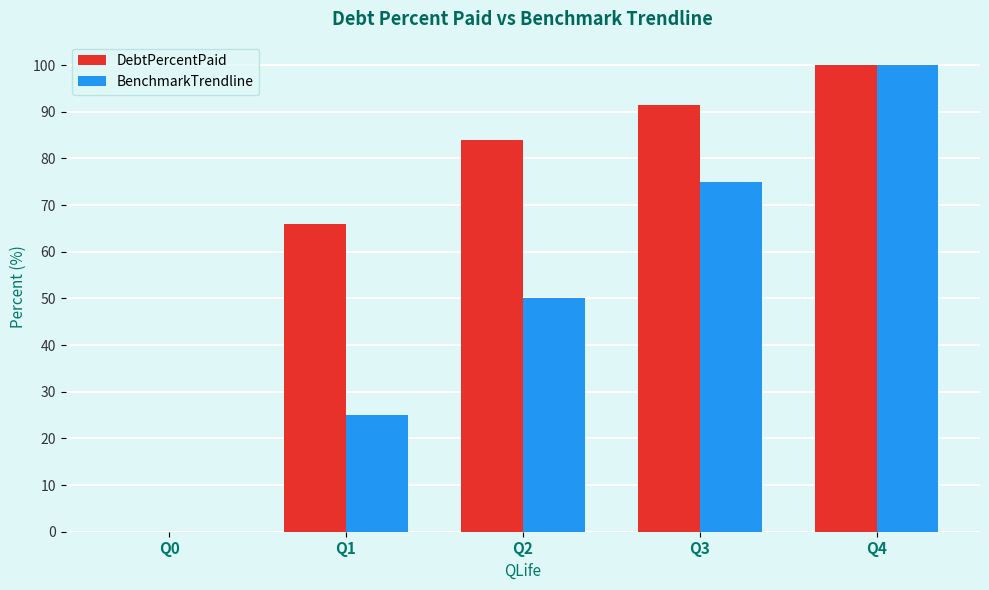

Are the bars horizontal?

No